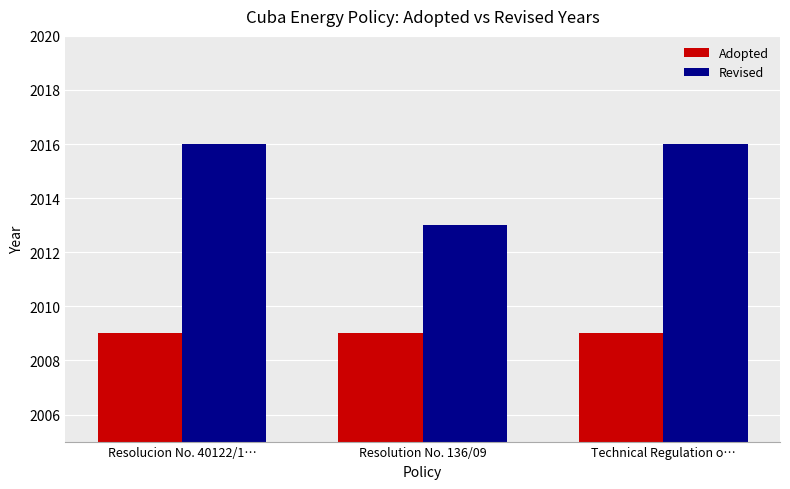

Where is Revised nearest to the value 2014?

Resolution No. 136/09